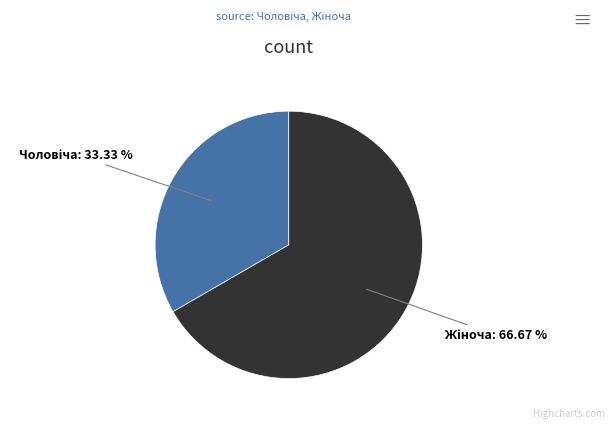

Is there any slice that represents more than half of the pie?

Yes